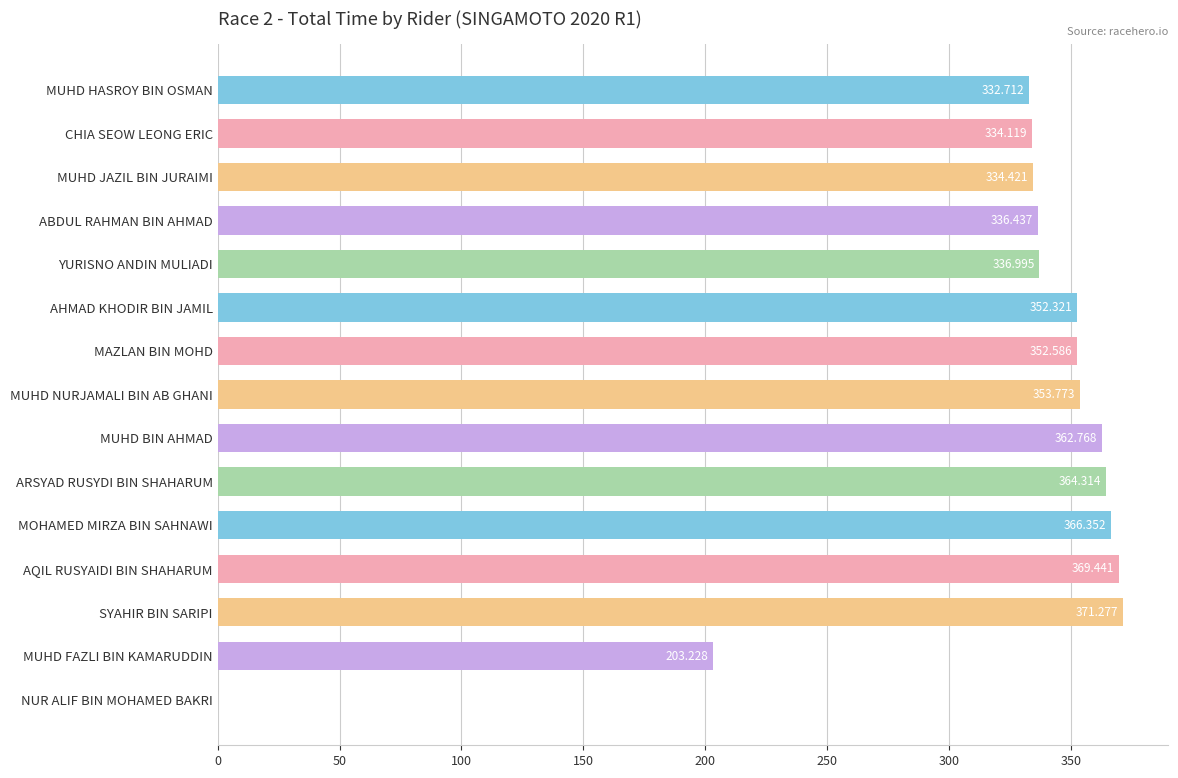

At which label is the value closest to 185?

MUHD FAZLI BIN KAMARUDDIN